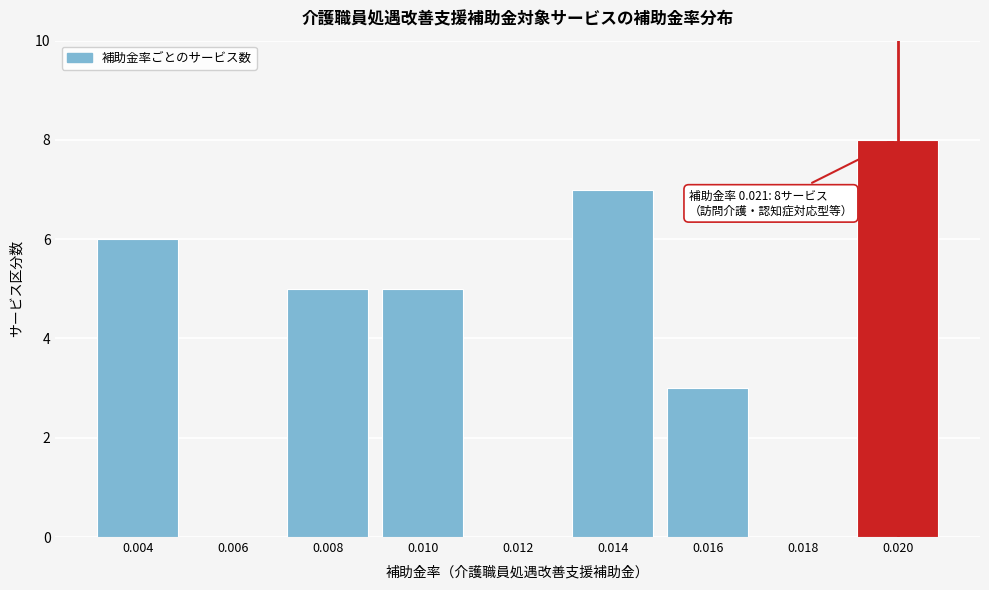

Reading left to right, list all the values displayed in this chart.

0.004=6	0.006=0	0.008=5	0.010=5	0.012=0	0.014=7	0.016=3	0.018=0	0.020=8